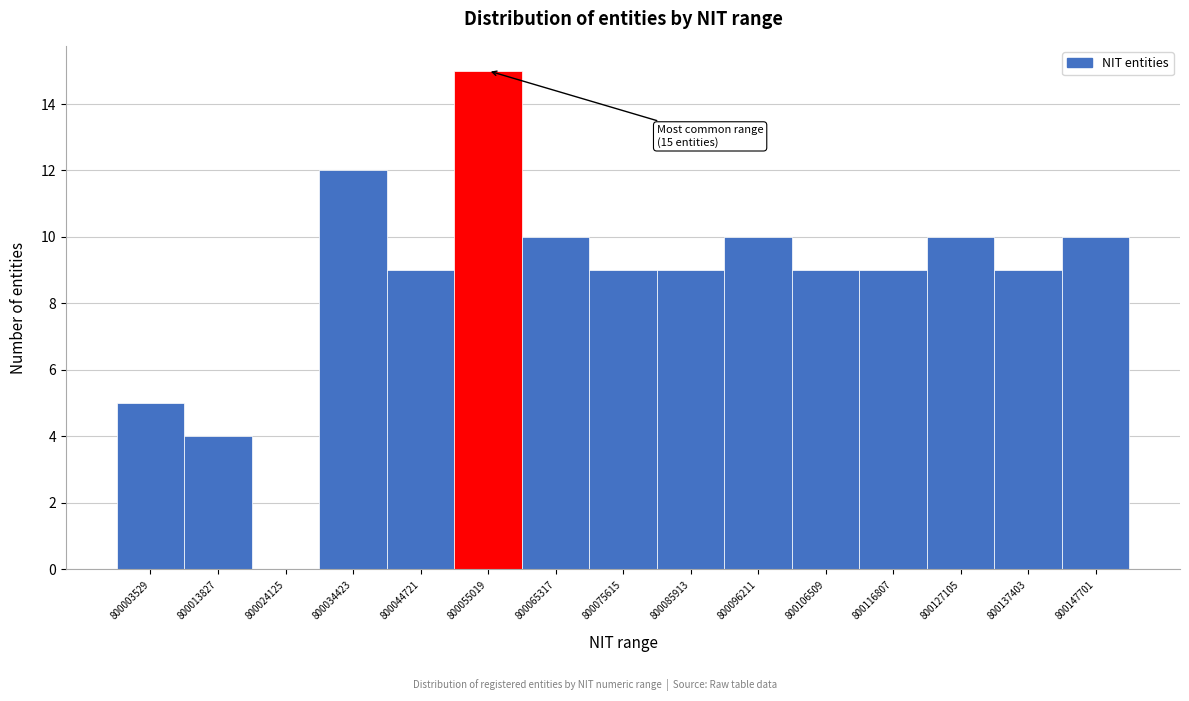

Reading left to right, list all the values displayed in this chart.

800003529=5	800013827=4	800024125=0	800034423=12	800044721=9	800055019=15	800065317=10	800075615=9	800085913=9	800096211=10	800106509=9	800116807=9	800127105=10	800137403=9	800147701=10